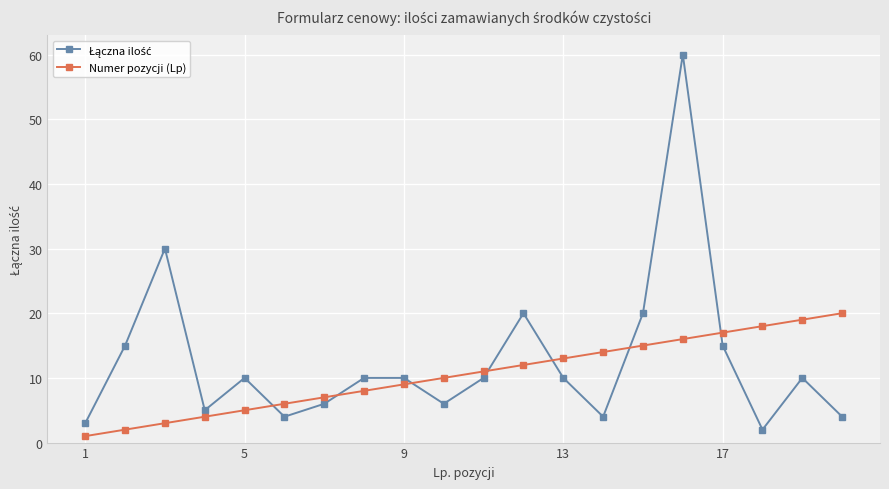

What is the maximum value for Numer pozycji (Lp)?

20